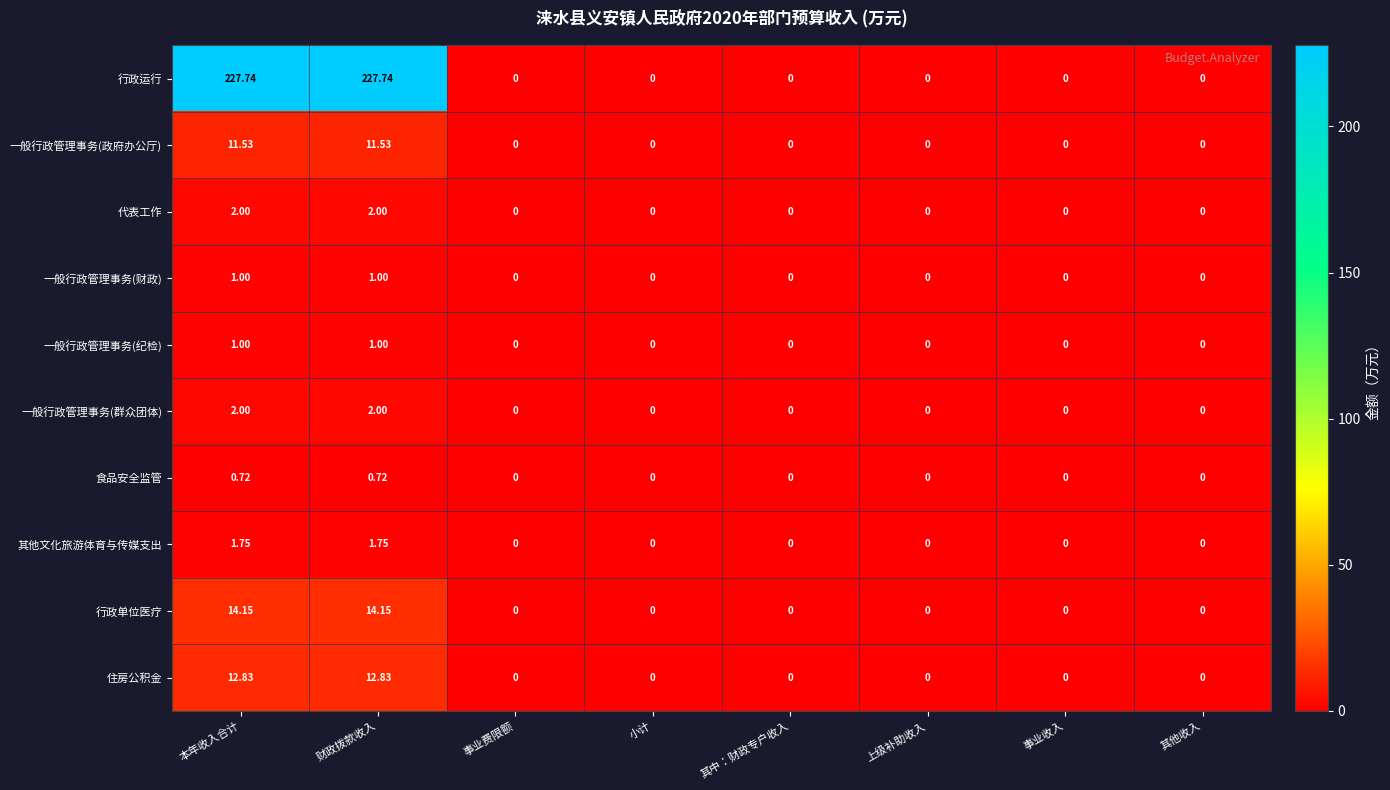

Which series has the largest range (max minus min)?

行政运行